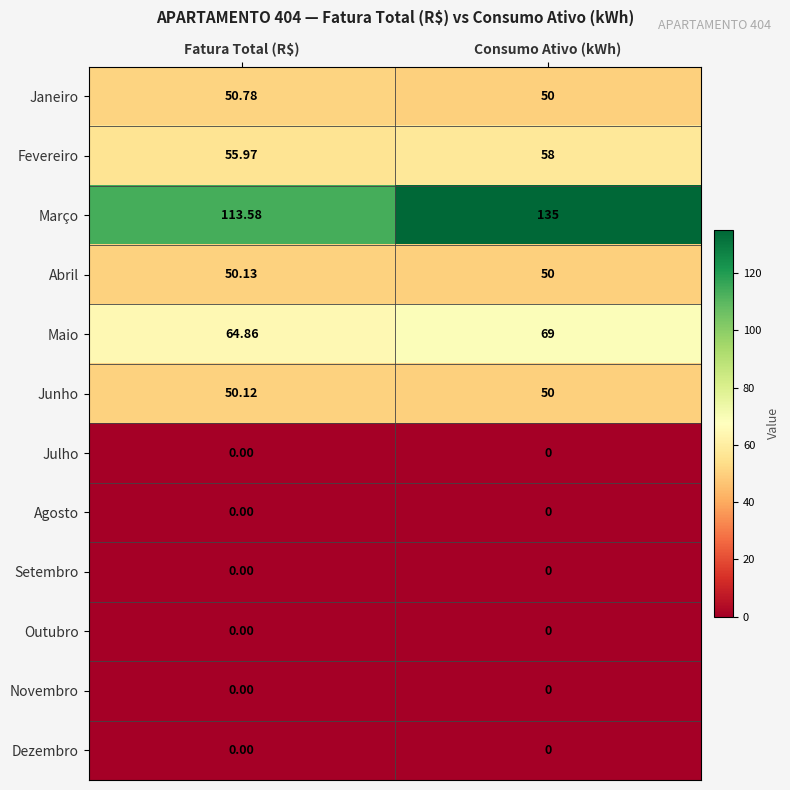

Which series has the largest total across all categories?

Março